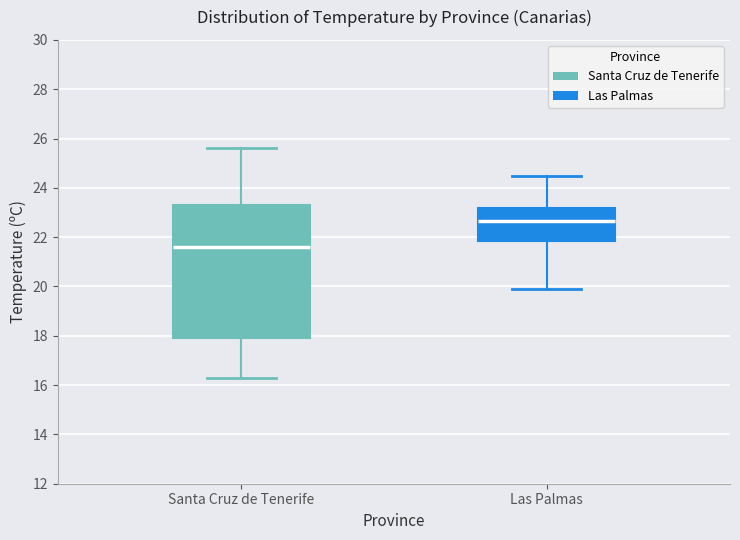

Reading left to right, transcribe this box plot: for each box, give where its median line is, the range the box spans, and where its two whiskers end, as read against the y-axis. The values are not printed on the chart, so give them approximately, as read against the axis.

Santa Cruz de Tenerife: median 21.6, box 18.0 to 23.4, whiskers 16.4 to 25.6
Las Palmas: median 22.6, box 21.8 to 23.2, whiskers 20.0 to 24.6